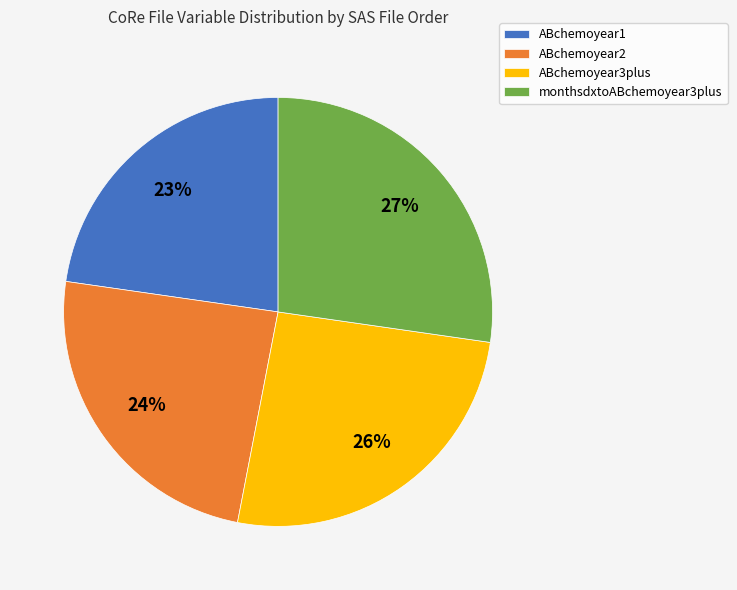

Does any single category account for the majority?

No